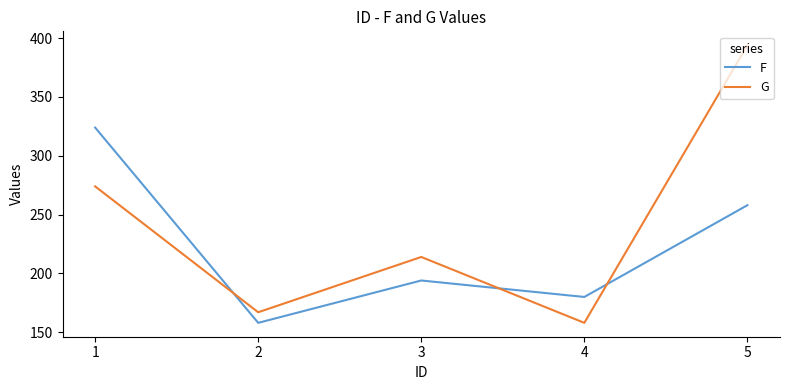

What is the difference between the F values at 5 and 2?

100